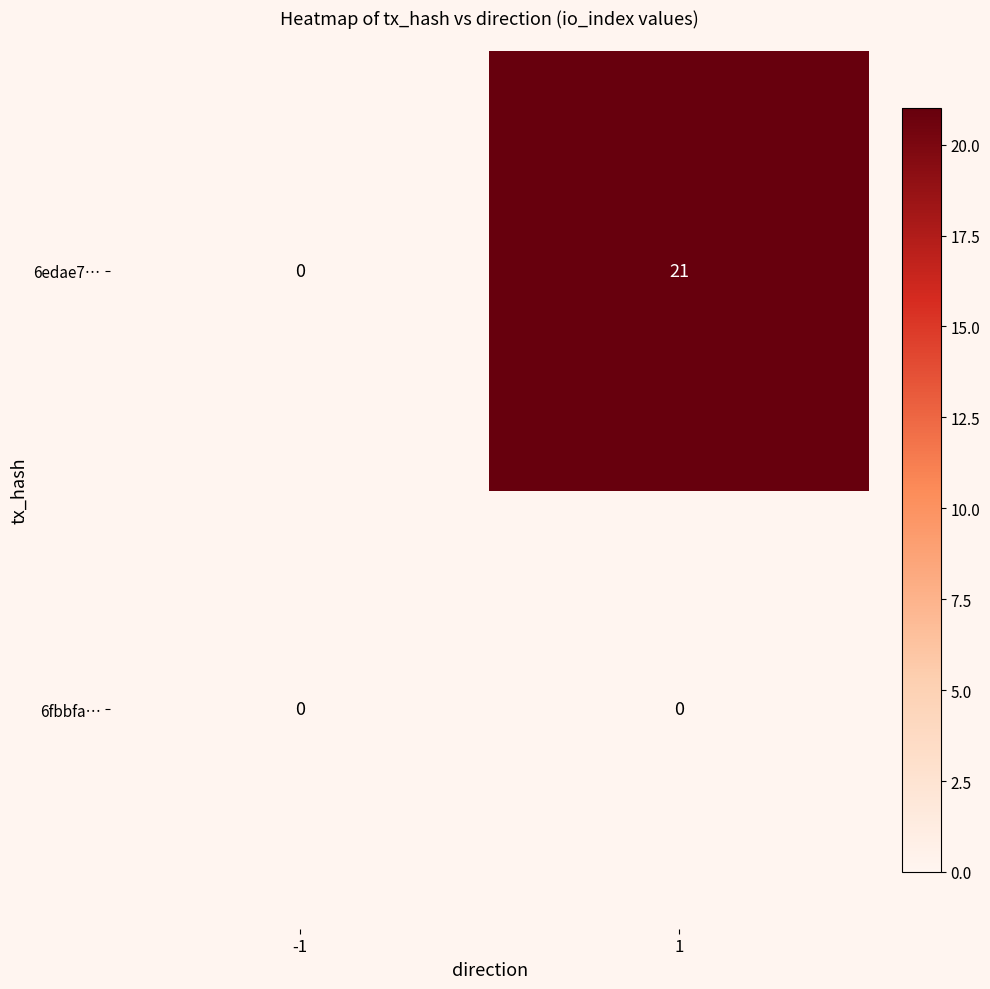

Between -1 and 1, which series saw the biggest shift?

6edae7…